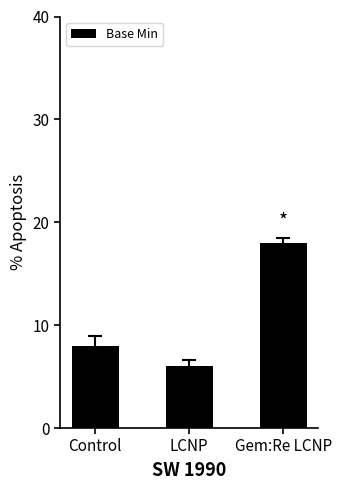

What is the label of the 2nd bar from the left?

LCNP